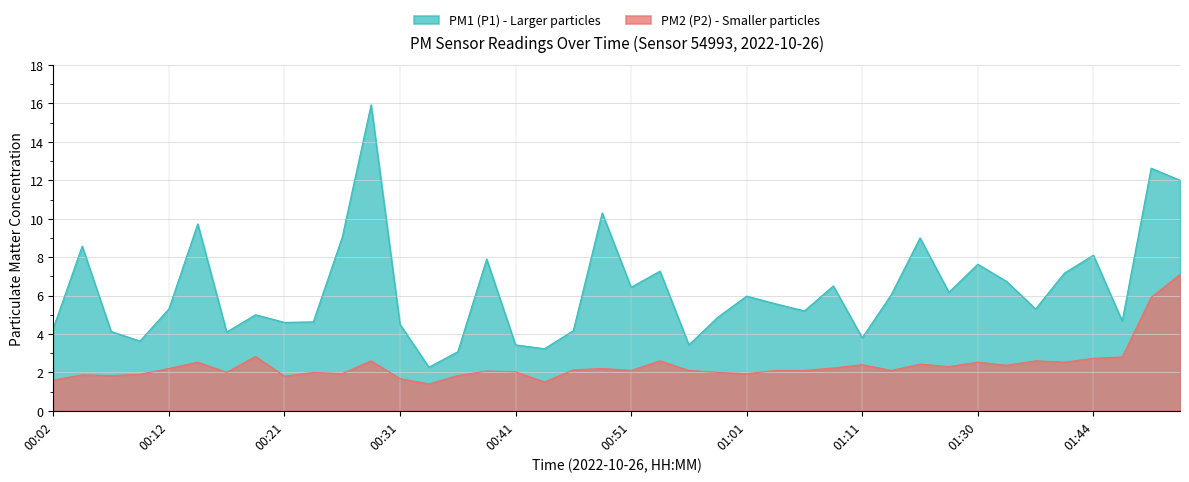

What is the approximate value of P1 at 00:31?

4.5